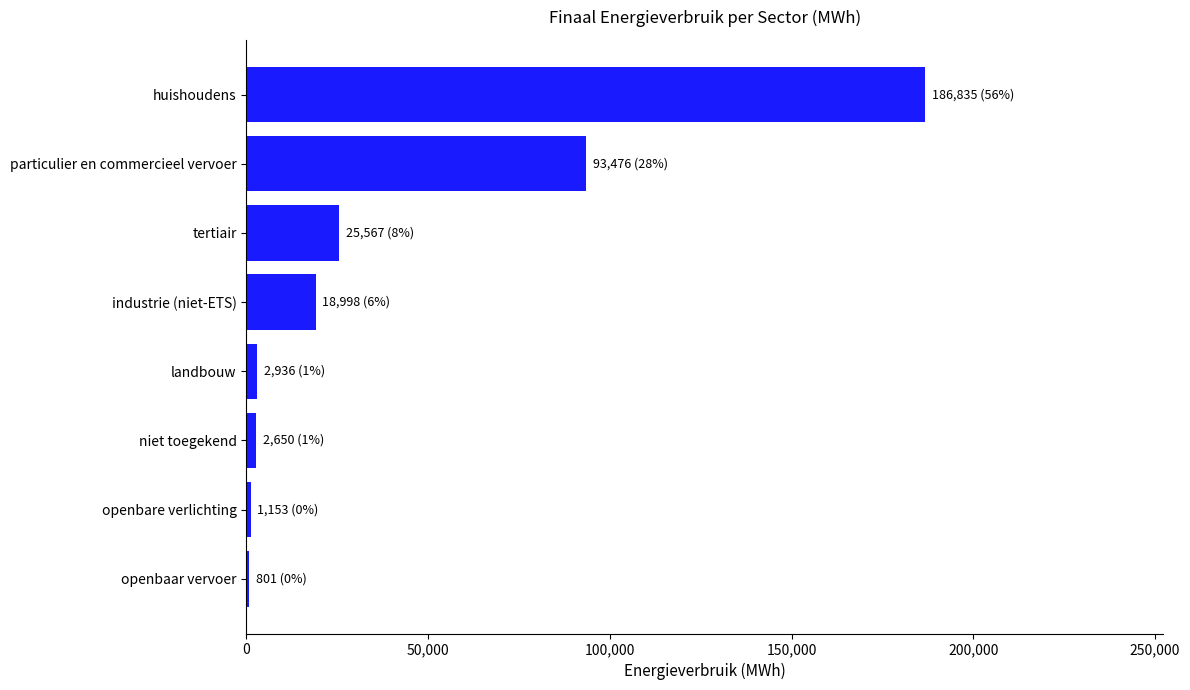

Does the chart contain stacked bars?

No